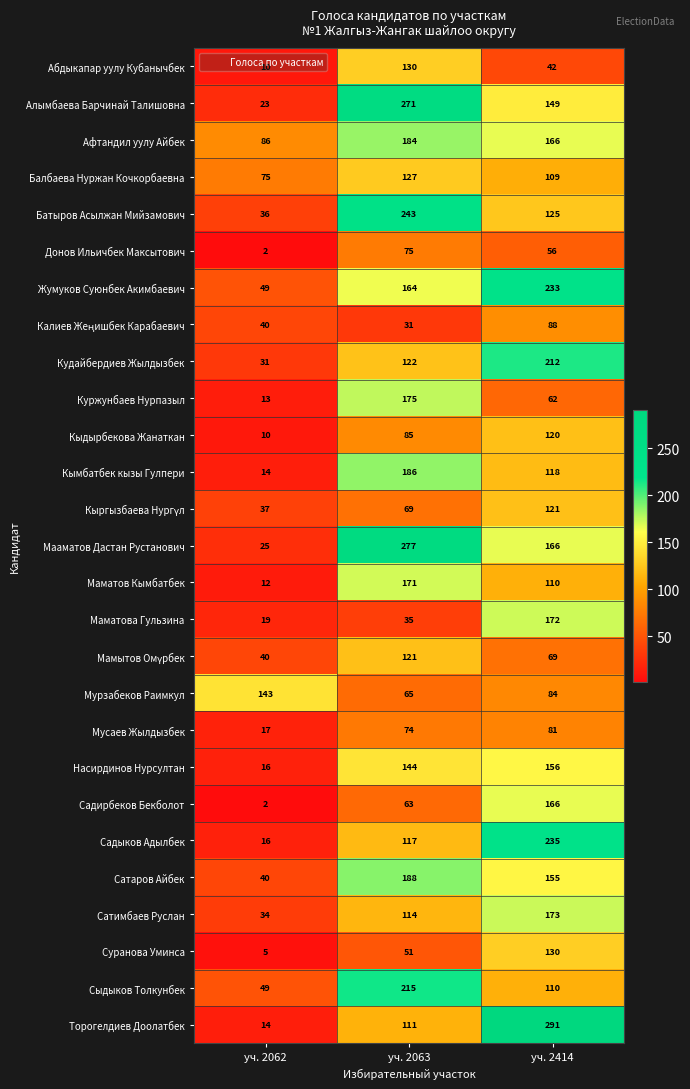

What is the lowest value of the Кымбатбек кызы Гулпери series?

14